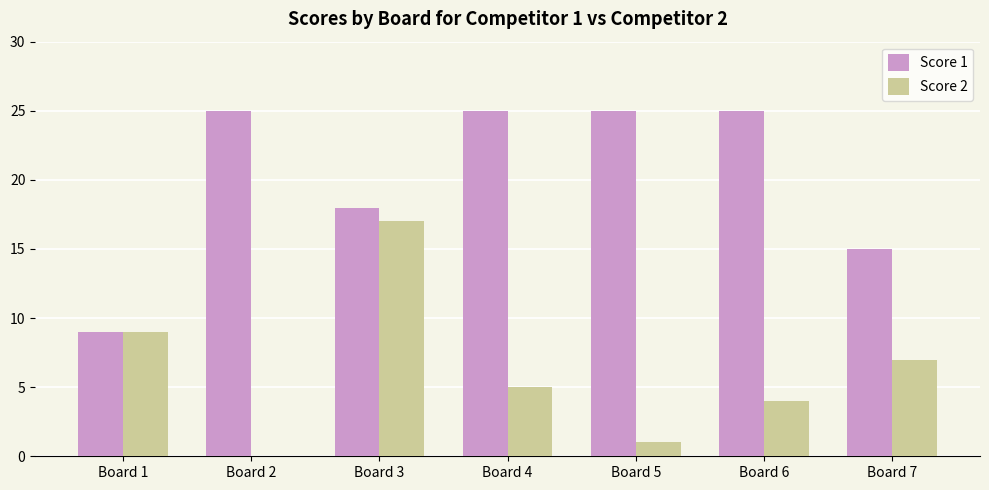

What are all the series names shown in the legend?

Score 1, Score 2